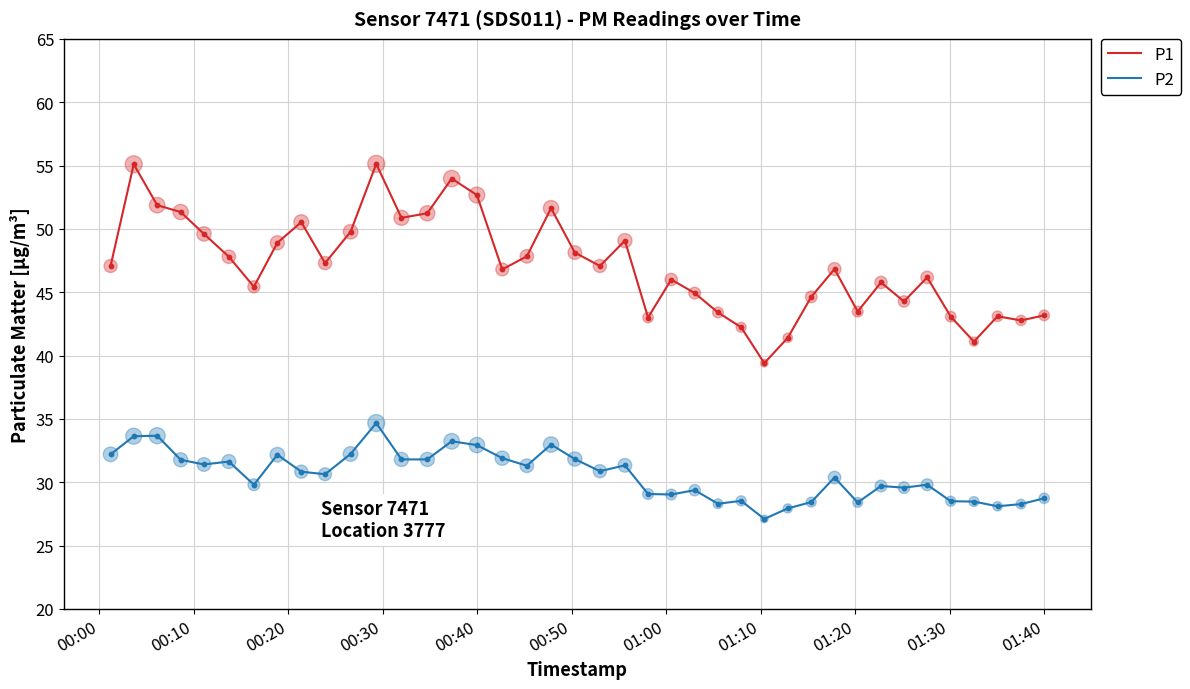

Which series has the largest total across all categories?

P1